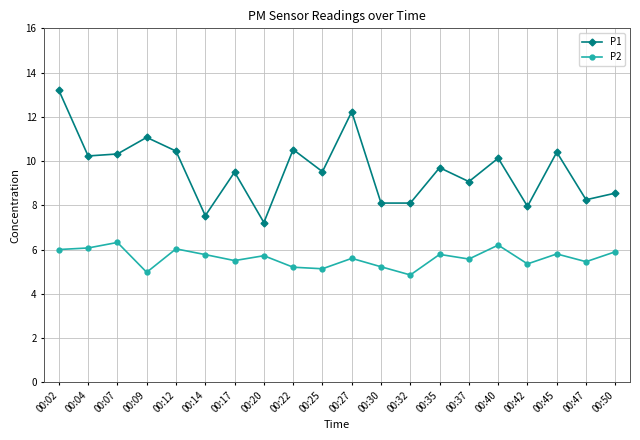

How many distinct data groups are displayed?

2